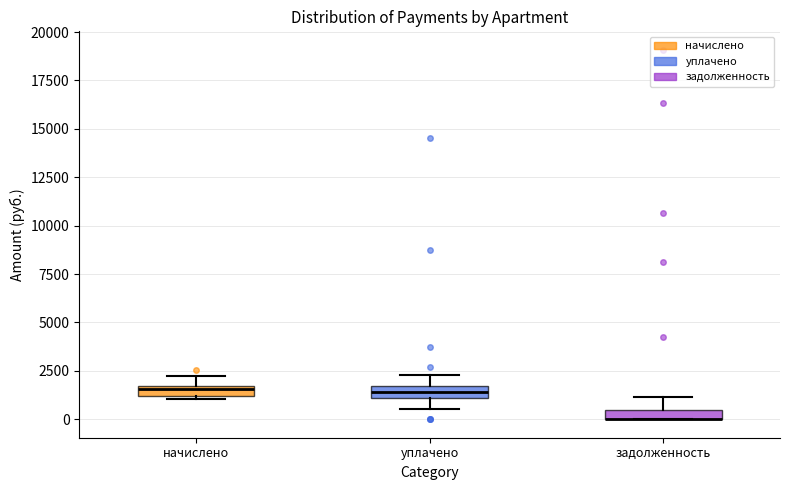

Where is the upper edge of the box for уплачено on the y-axis? The values are not printed on the chart, so give them approximately, as read against the axis.

1500